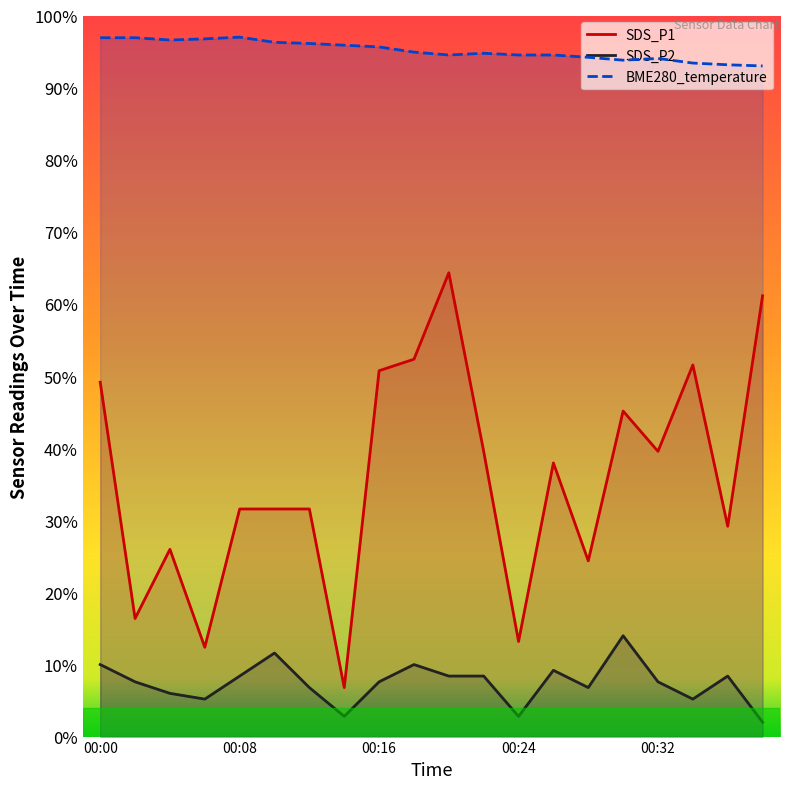

Is the value of SDS_P2 at 00:00 greater than the value of BME280_temperature at 00:34?

No